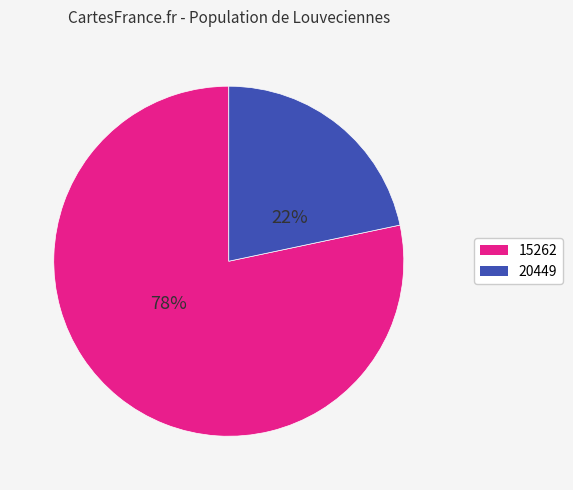

Which has a higher value, 20449 or 15262?

15262